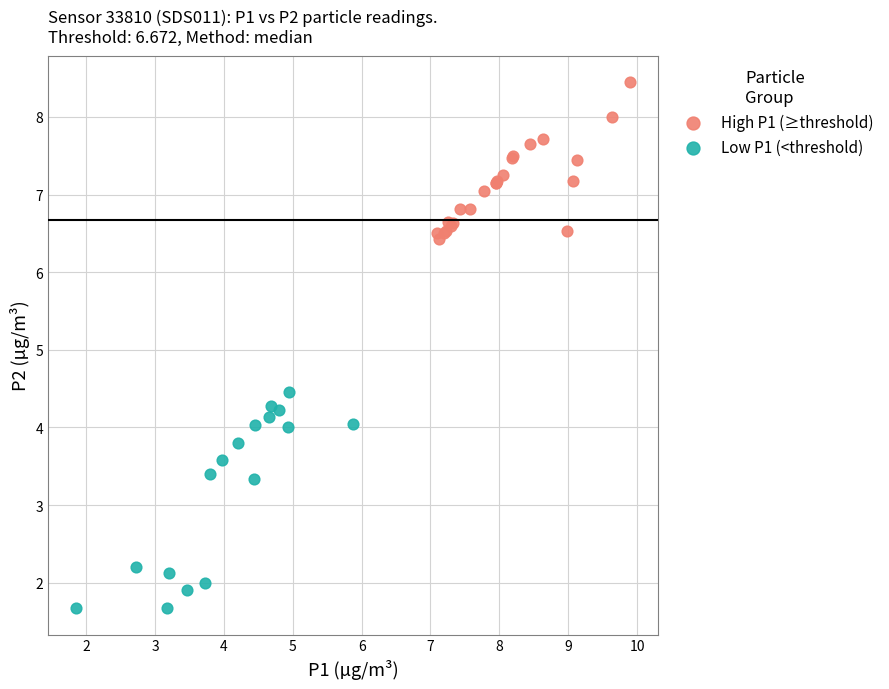

Which series reaches the maximum Y coordinate?

High P1 (≥threshold)